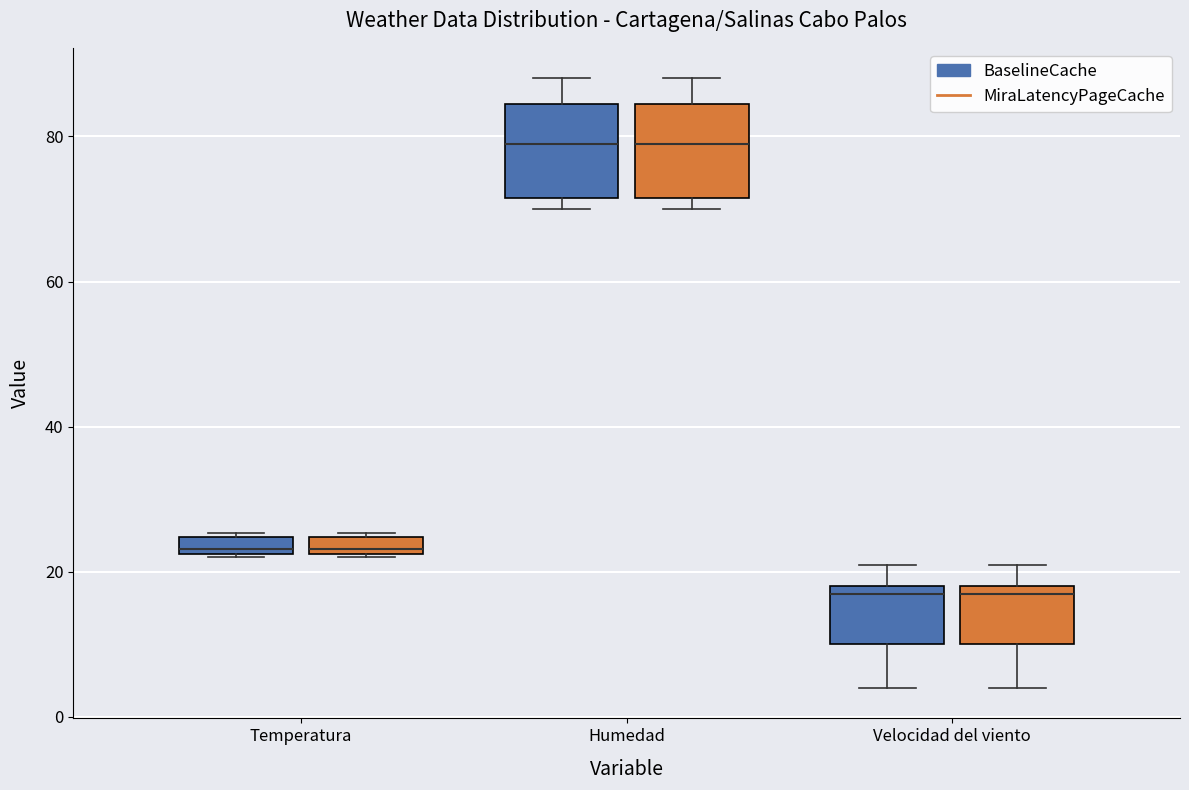

Where does the median line of the box for Humedad (BaselineCache) sit on the y-axis? The values are not printed on the chart, so give them approximately, as read against the axis.

80